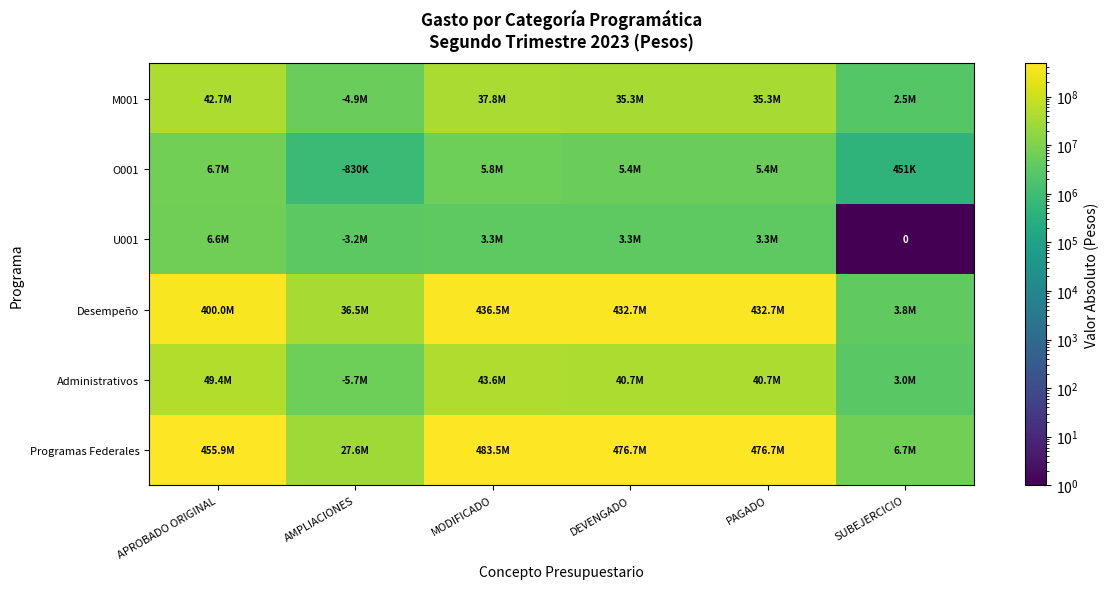

True or false: O001 has a value of 451416.1 at SUBEJERCICIO.

True